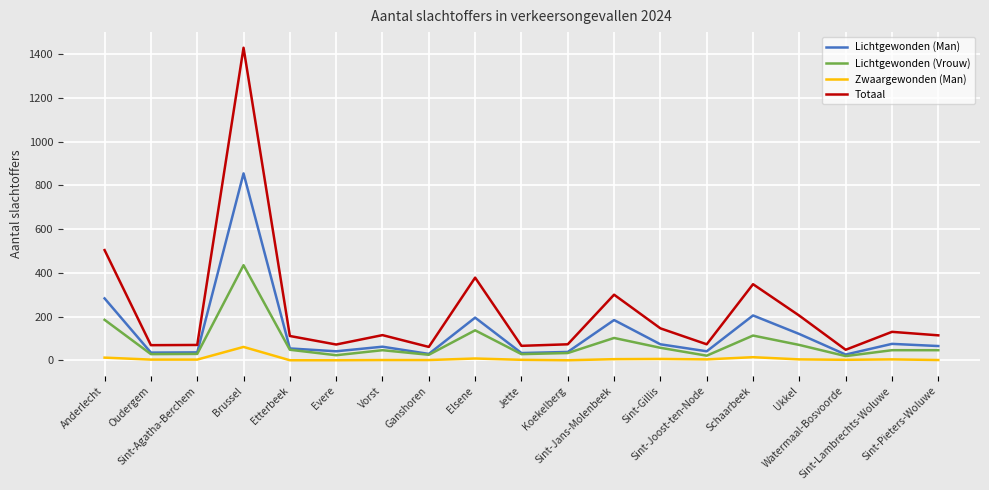

What is the highest value of the Totaal series?

1430